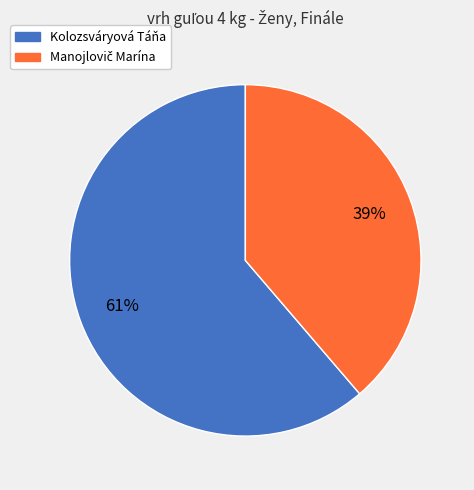

The Kolozsváryová Táňa slice represents 55% of the pie. True or false?

False